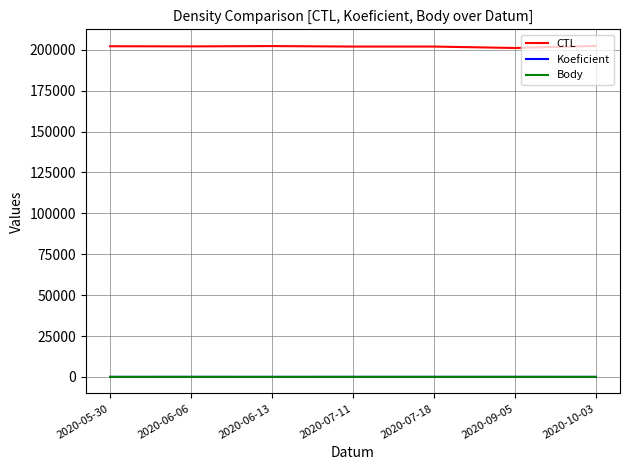

Which series has the widest spread of values?

CTL